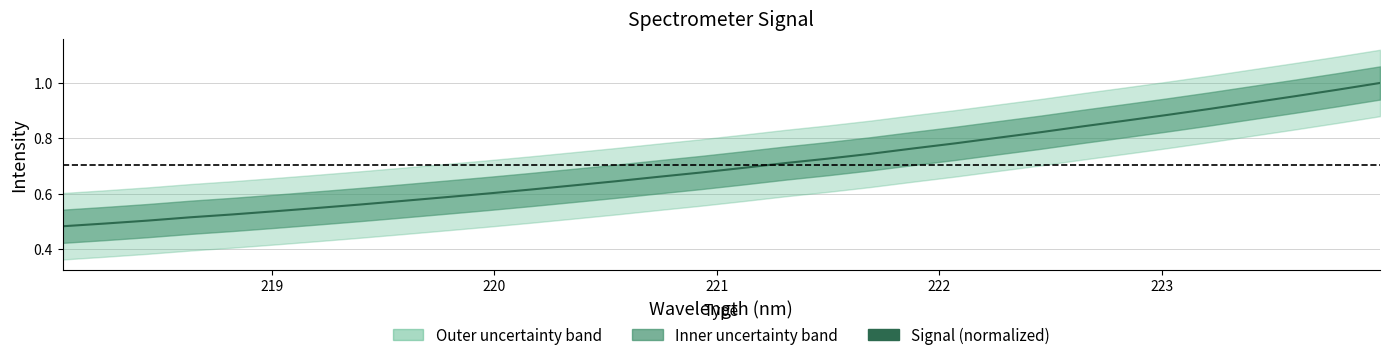

Does the chart have visible grid lines?

Yes